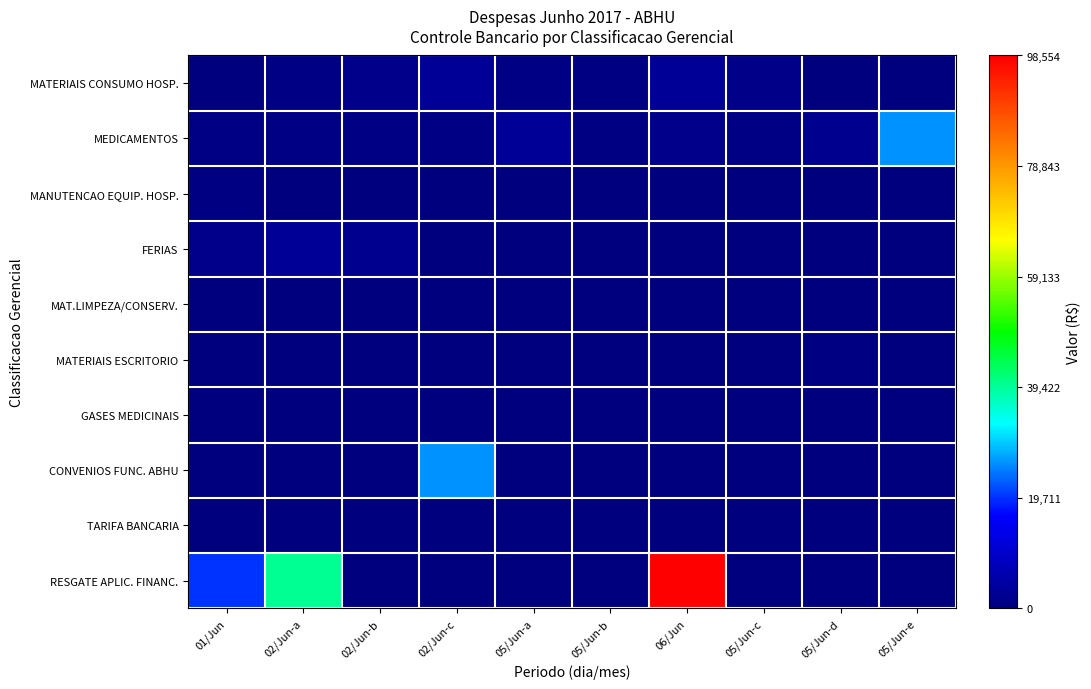

How many distinct data groups are displayed?

10